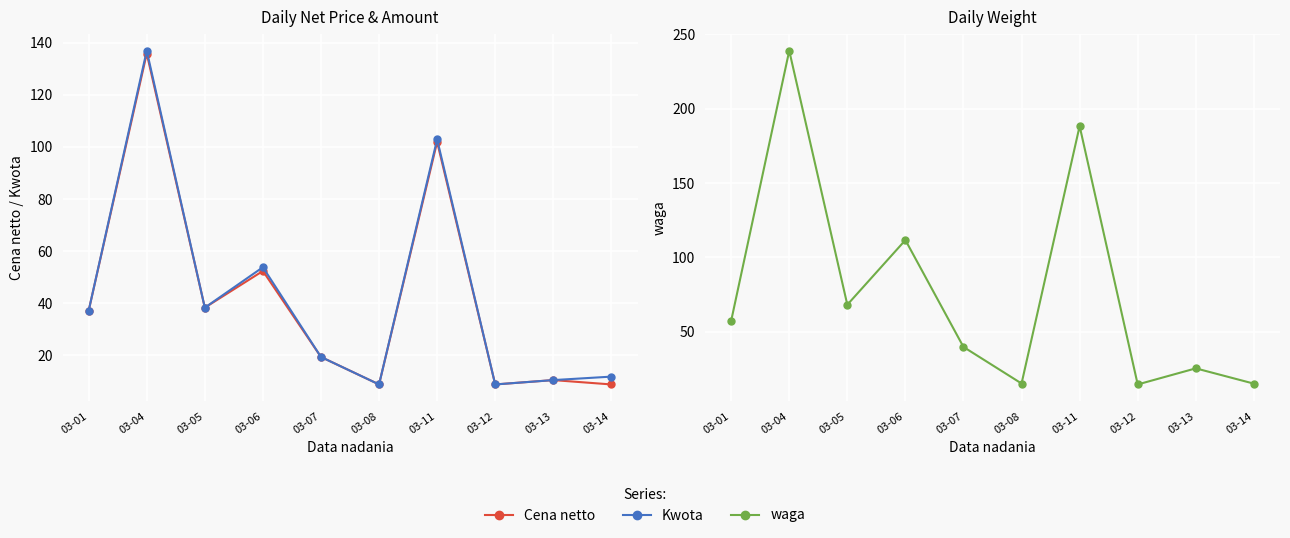

Does the chart display data point markers on the line(s)?

Yes